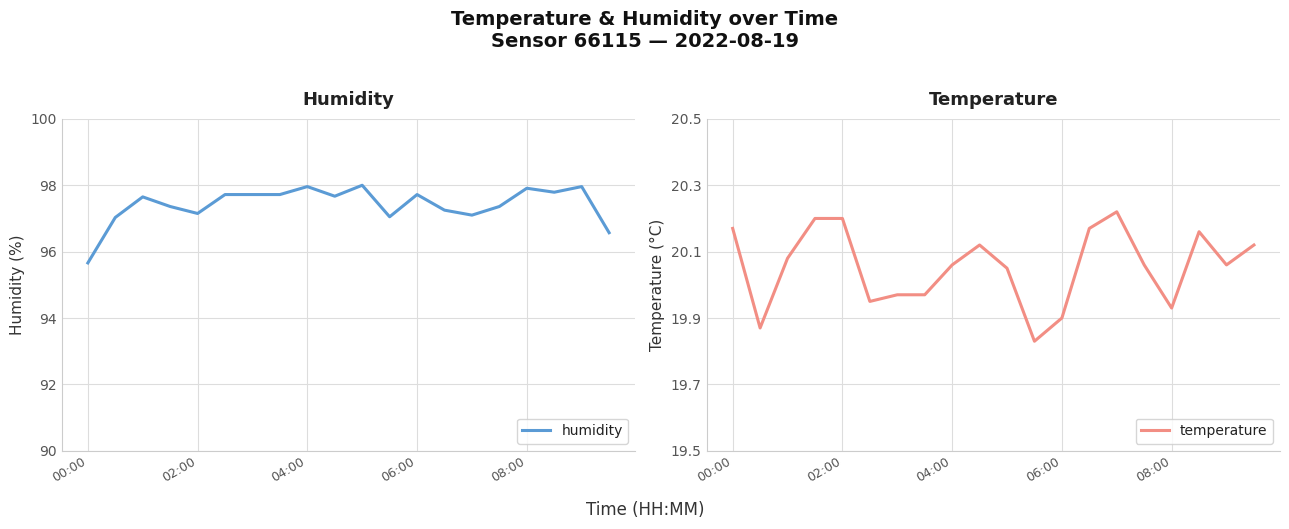

What is the highest value of the humidity series?

98.0